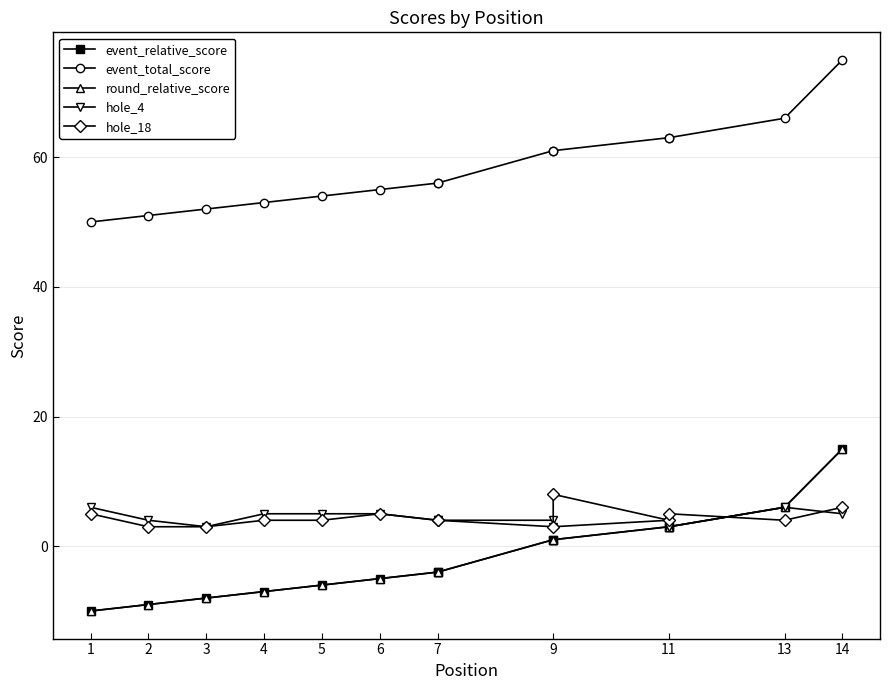

What is the difference between the maximum and minimum values in the round_relative_score series?

25